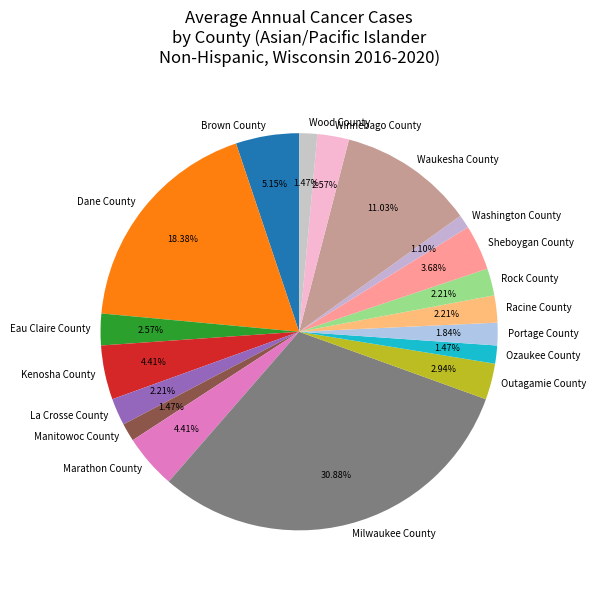

What is the total percentage of Racine County and Ozaukee County?

3.7%